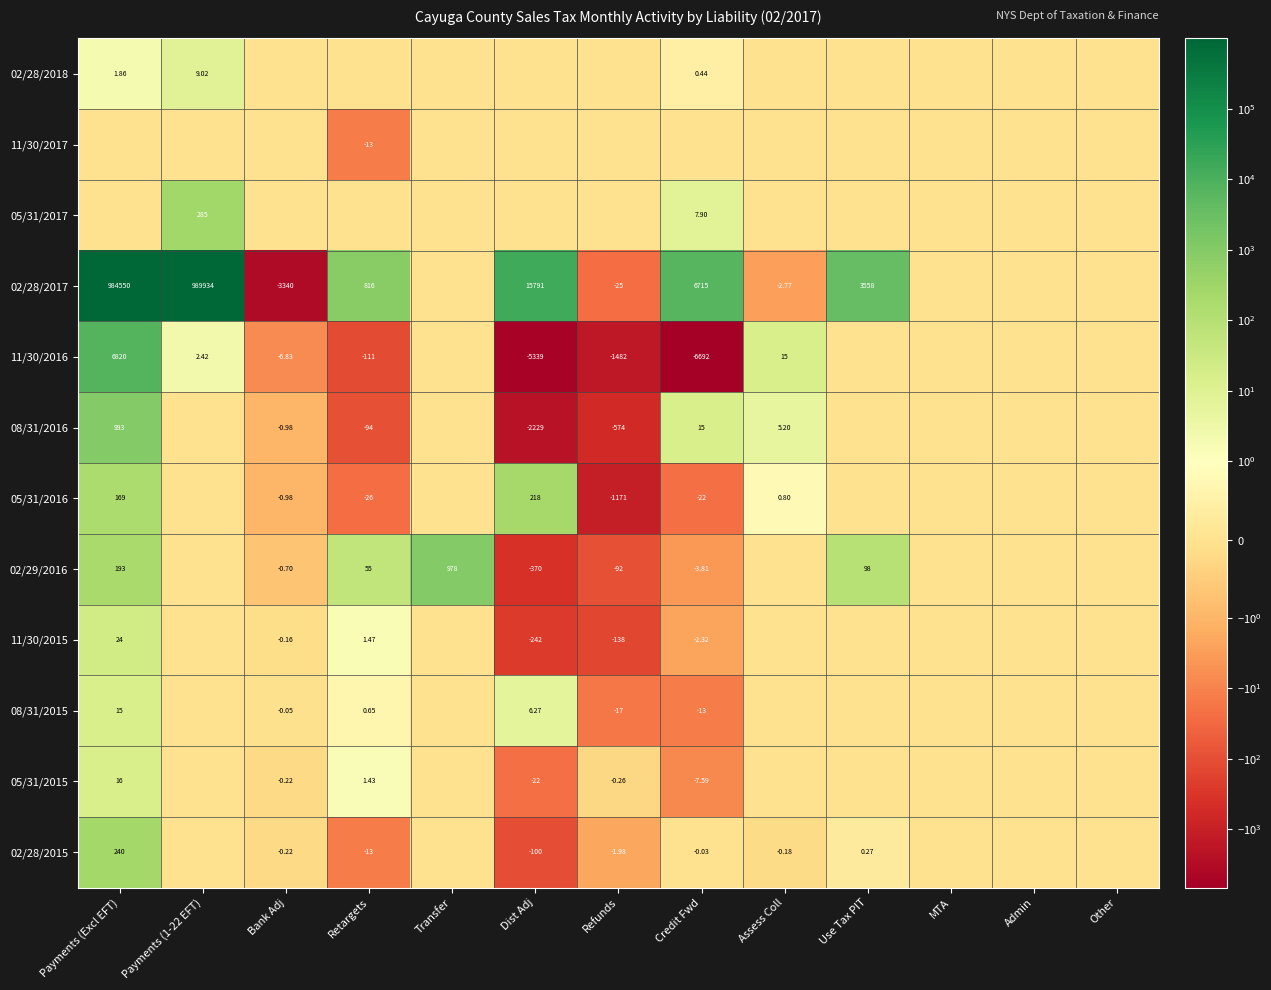

Between Other and Credit Fwd, which is larger?

Credit Fwd